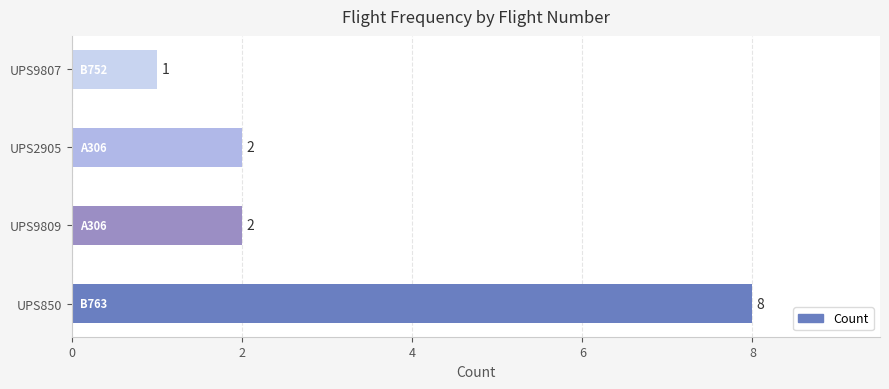

What is the average value?

3